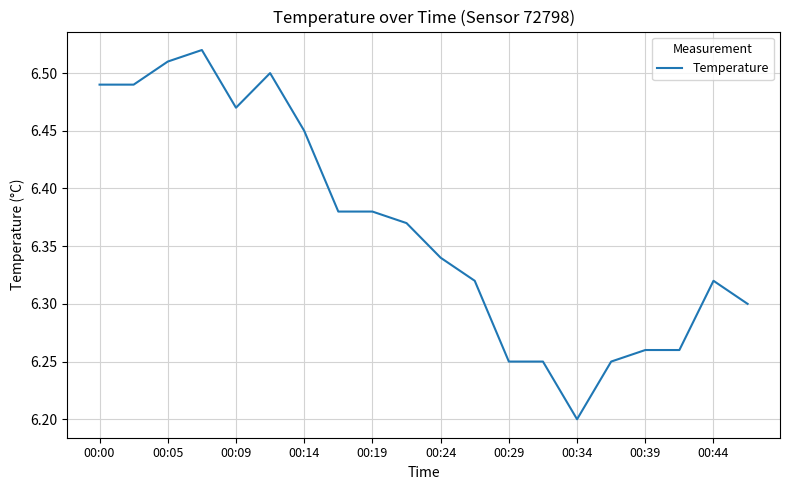

The value at 00:34 is 6.2. True or false?

True